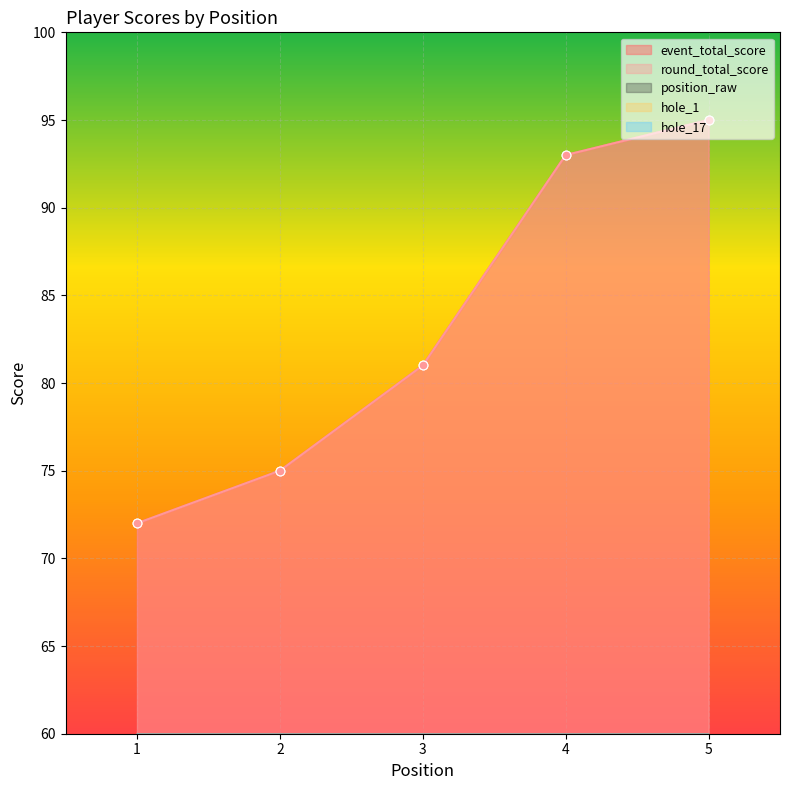

Which series has the widest spread of Y values?

event_total_score